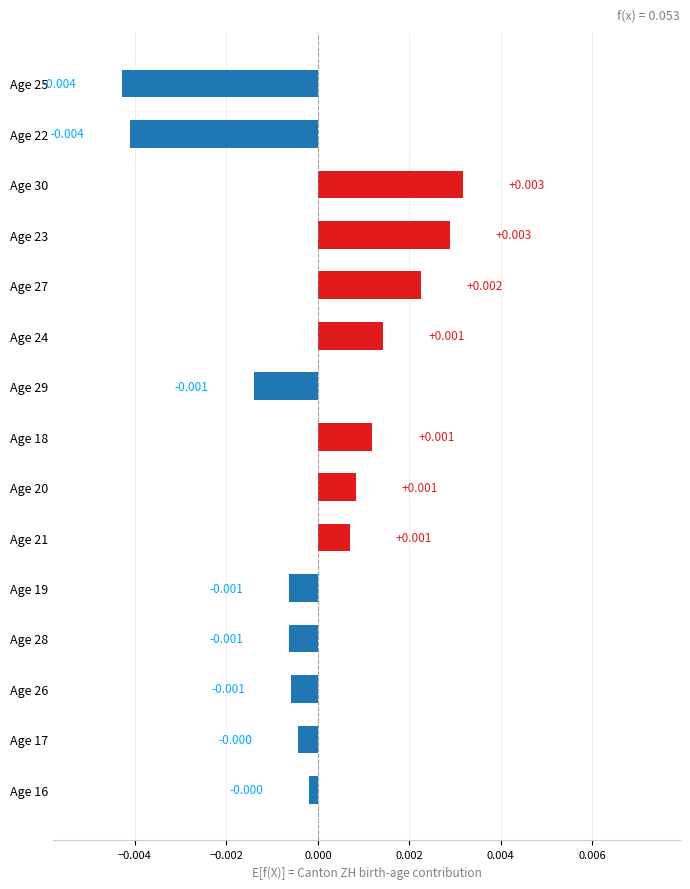

How many bars are there in total?

15